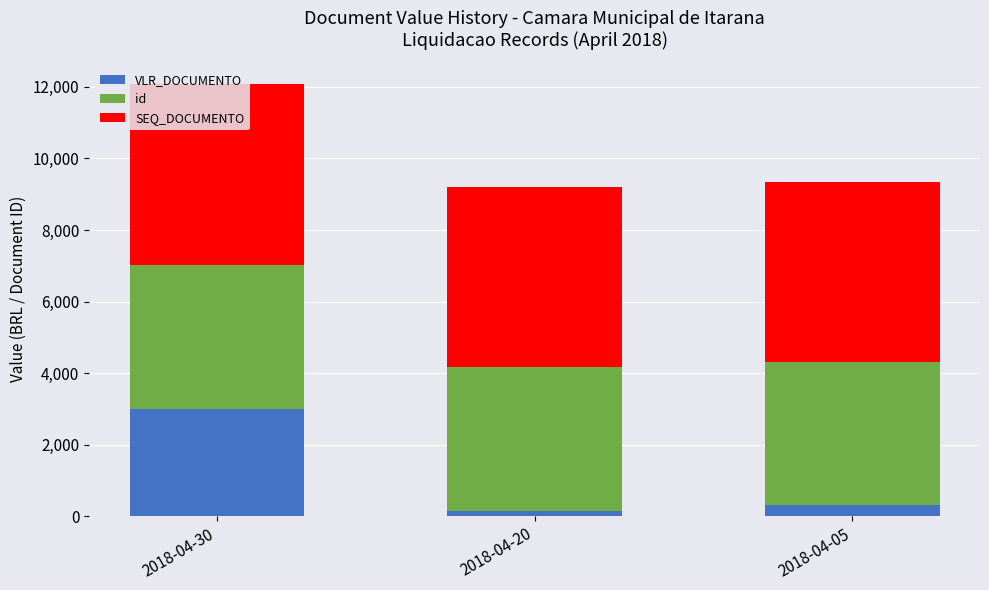

The value of VLR_DOCUMENTO at 2018-04-30 is 3000. True or false?

True